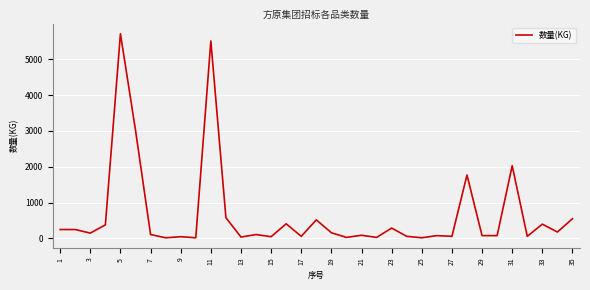

What is the minimum value shown in the chart?

20